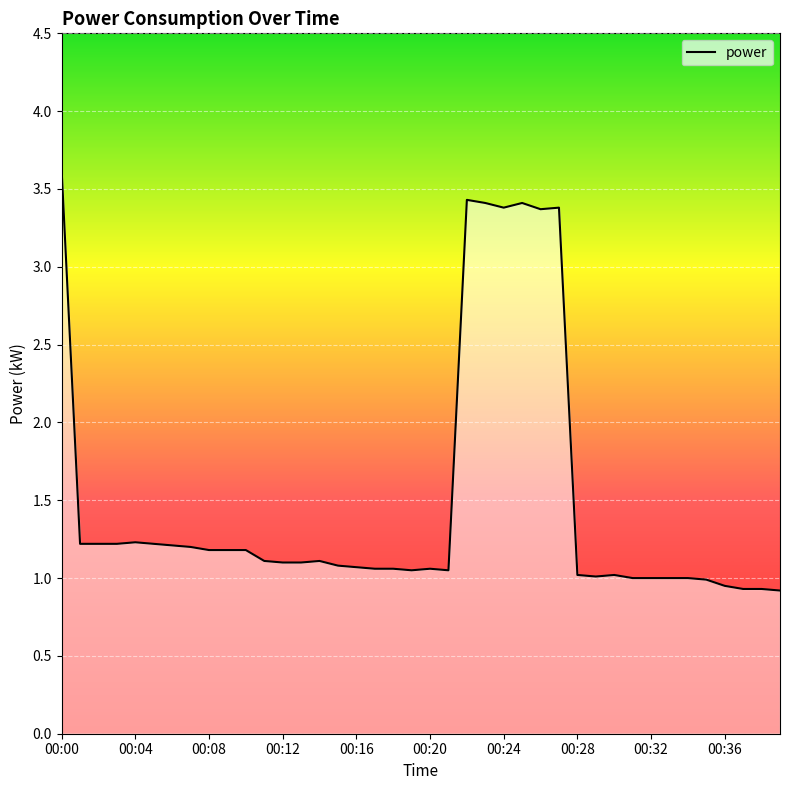

What is the greatest value displayed?

3.6